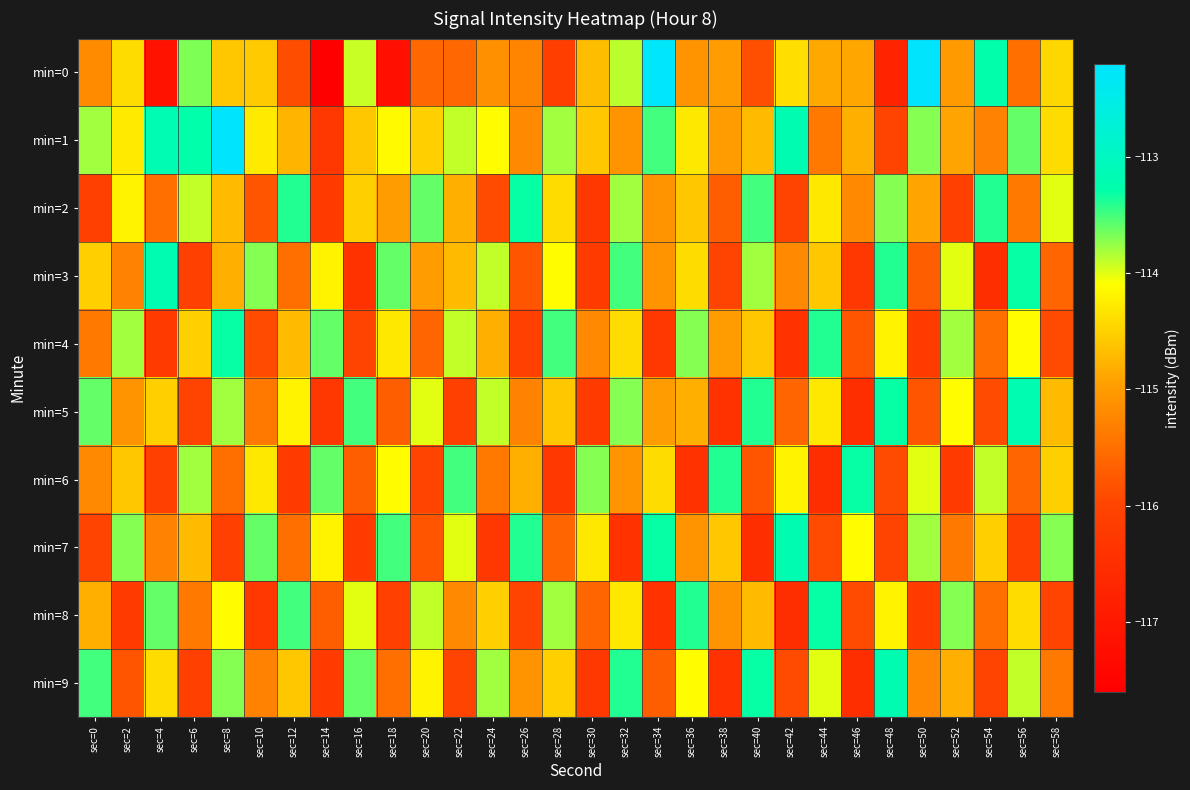

Which series has the largest total across all categories?

min=1